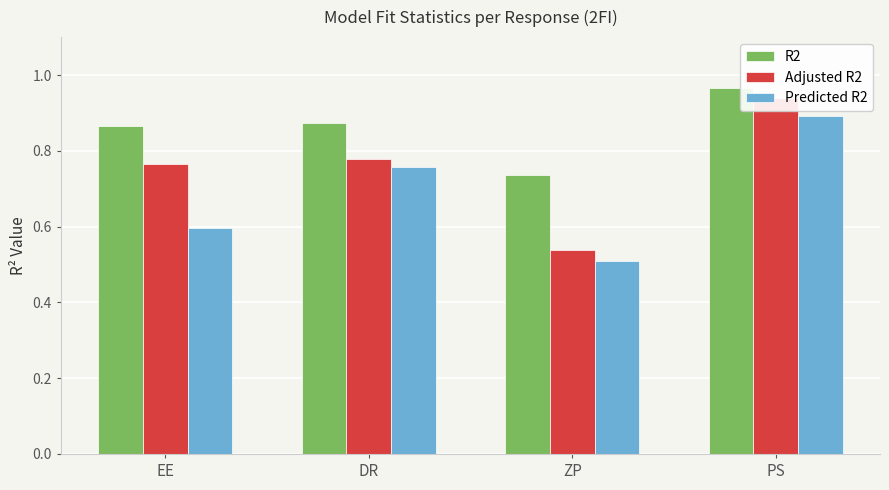

Are the bars horizontal?

No